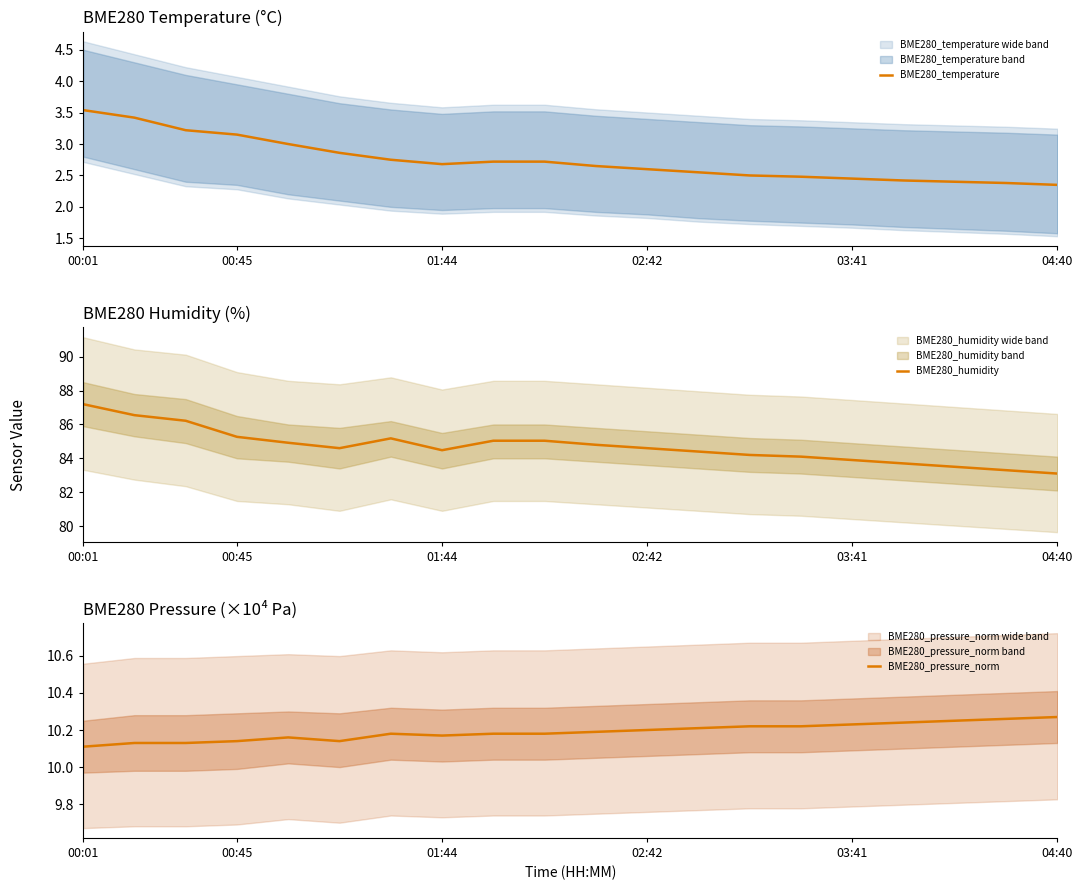

Is it true that BME280_temperature equals 2.7 at 8?

True